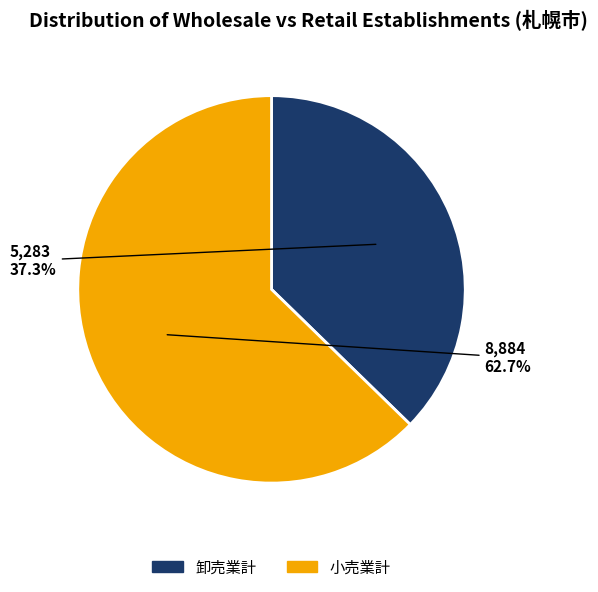

Rank the categories by value from lowest to highest.

卸売業計, 小売業計